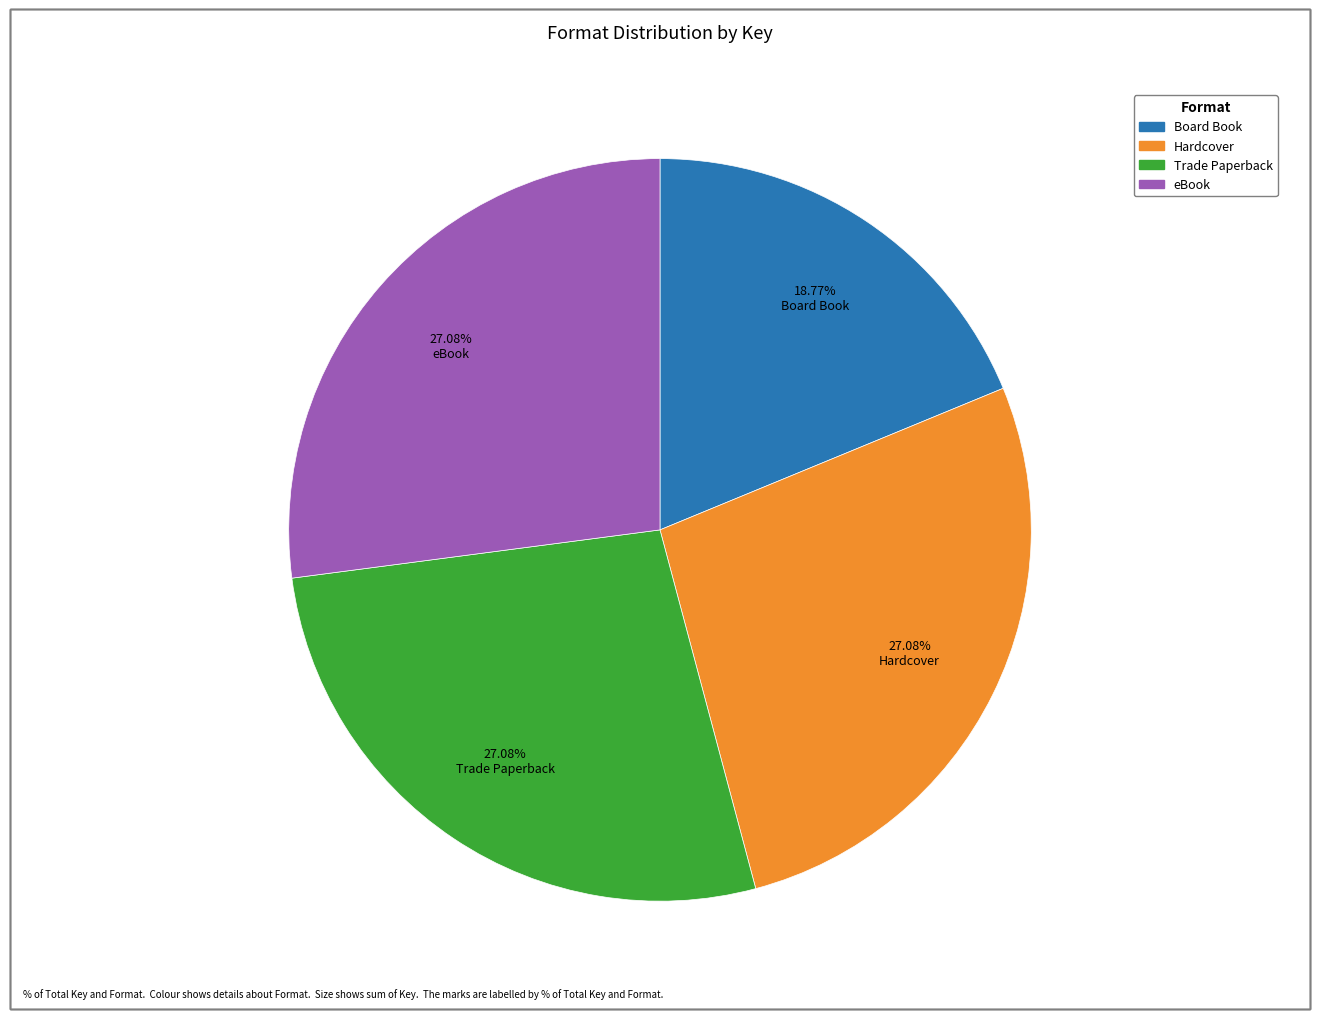

Do Hardcover and eBook together represent more than half of the pie?

Yes